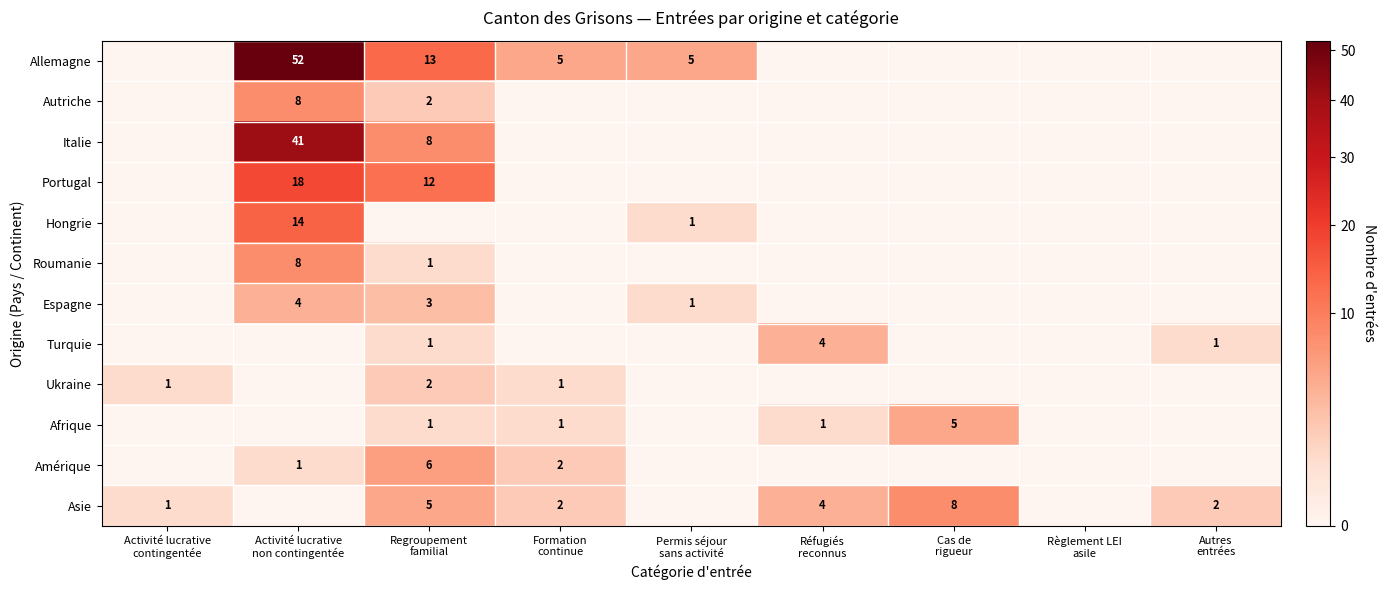

How many positive values does the Espagne series have?

3